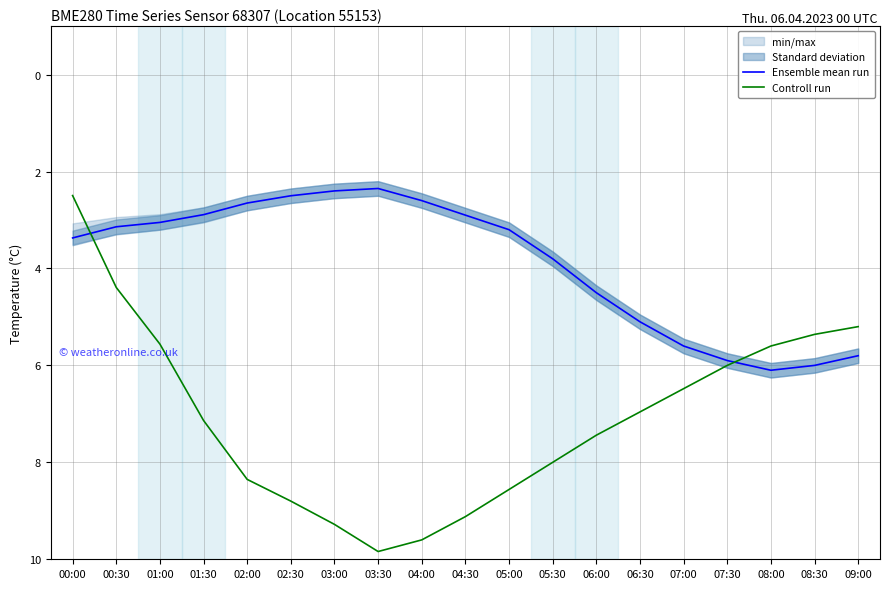

How many values in the Controll run series exceed 7?

10